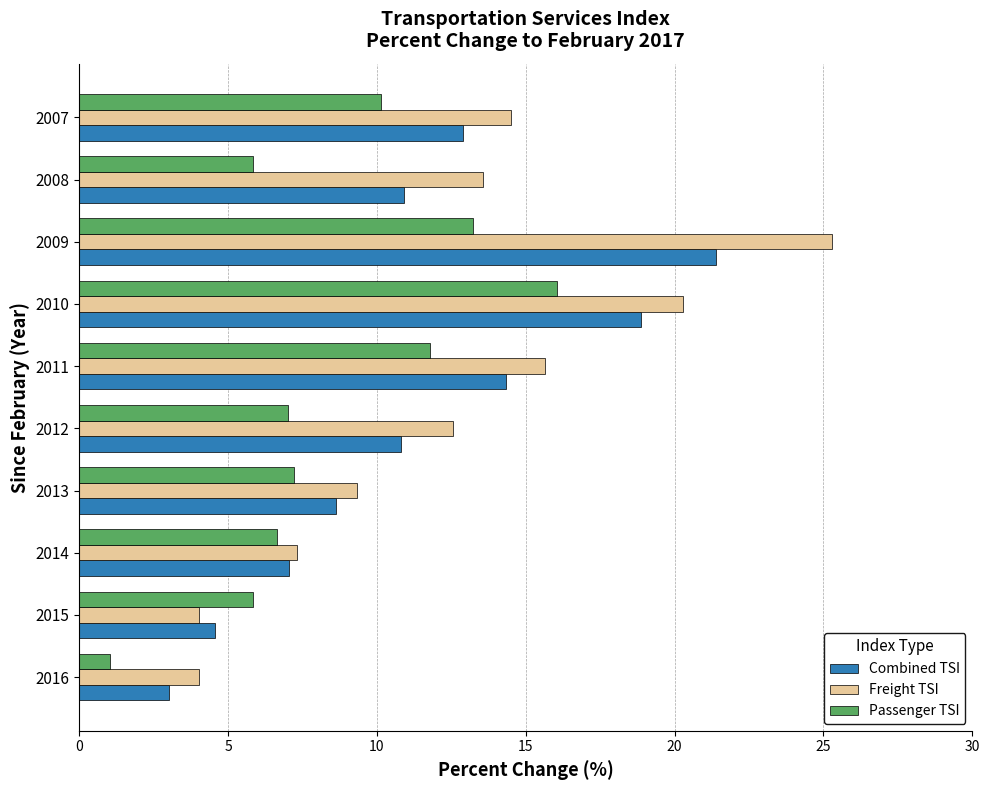

Count the number of categories in the chart.

10